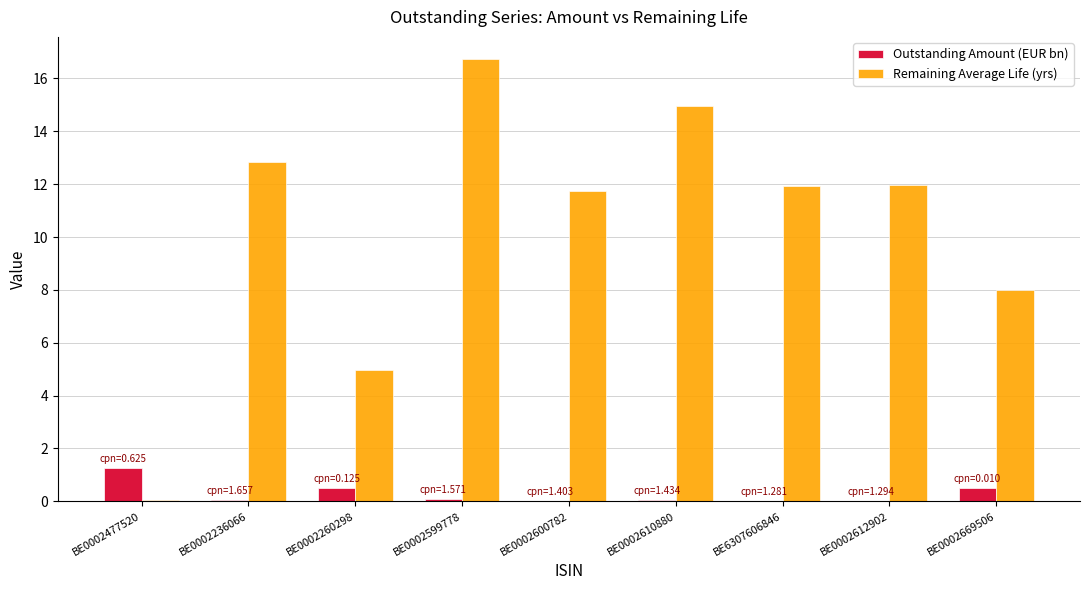

The value of Outstanding Amount (EUR bn) at BE6307606846 is 0.0. True or false?

True